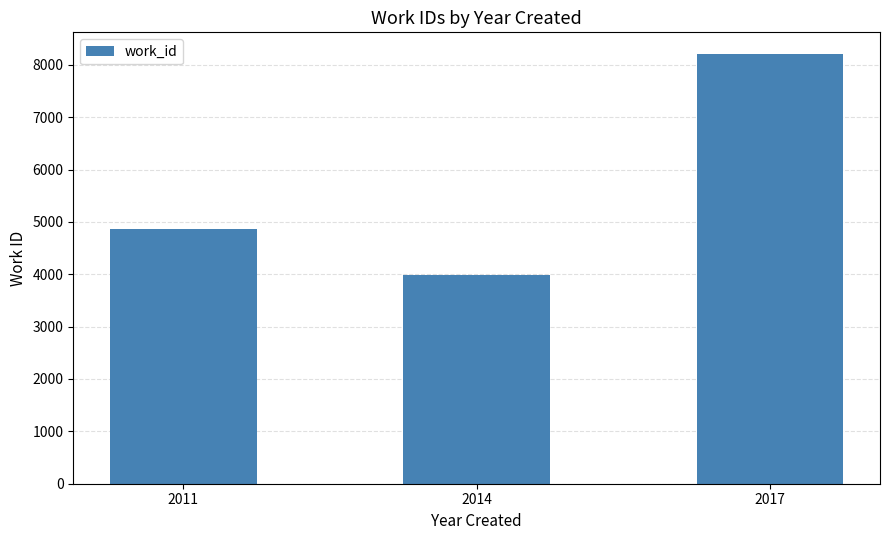

True or false: the data shows 8209 at 2017.

True